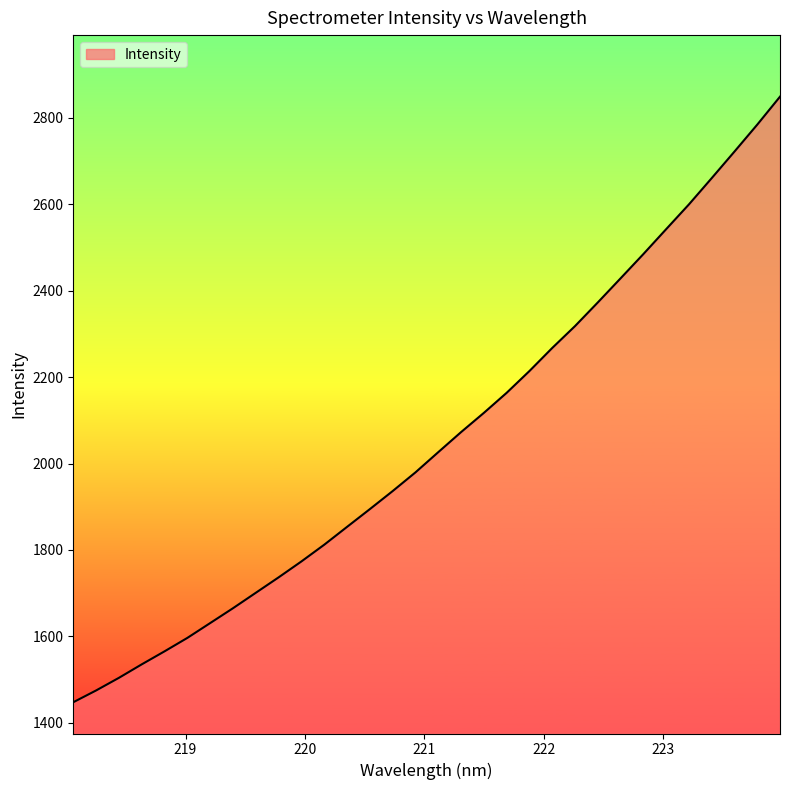

What is the difference between the second highest and second lowest values?

1309.8